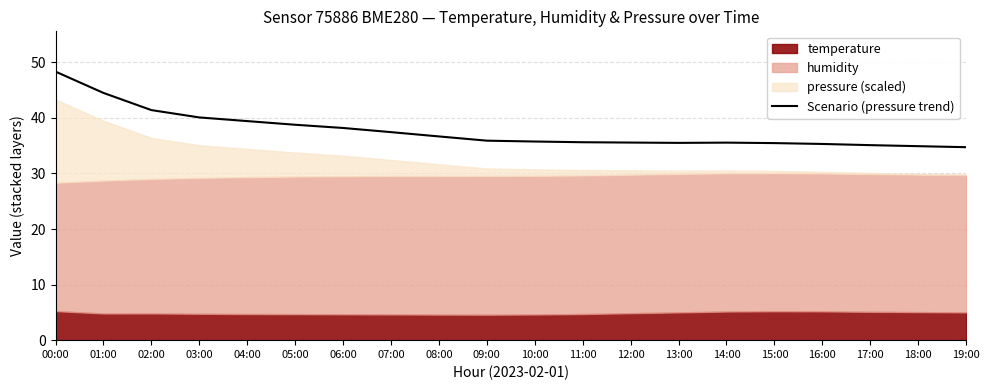

What is the difference between the maximum and minimum values?

13.6